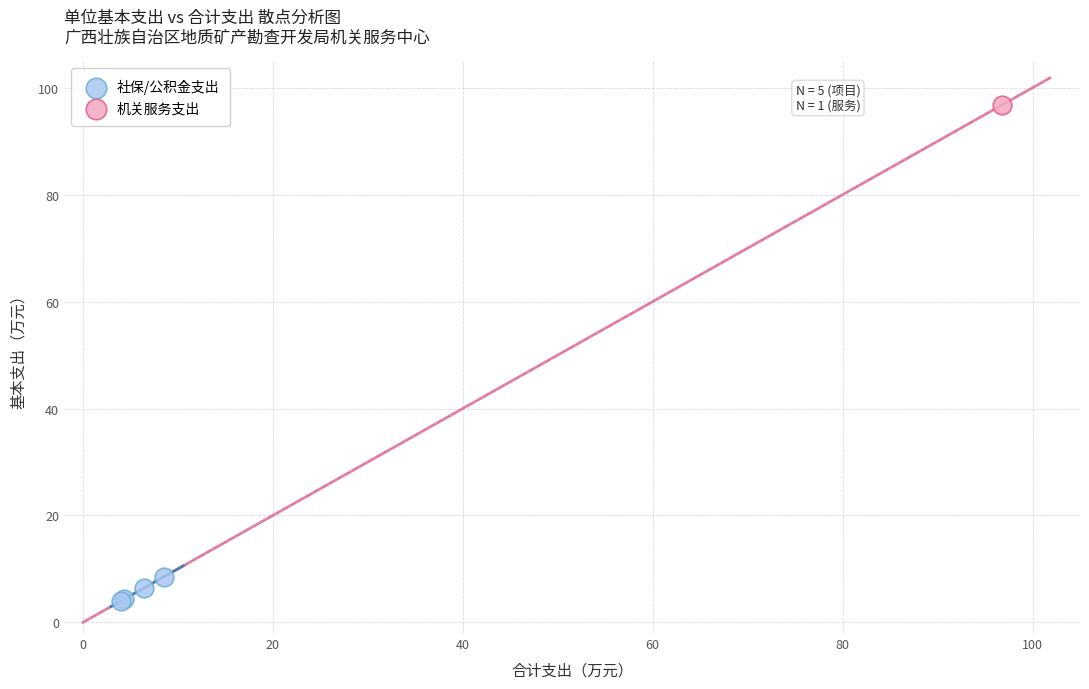

What are all the series names shown in the legend?

社保/公积金支出, 机关服务支出